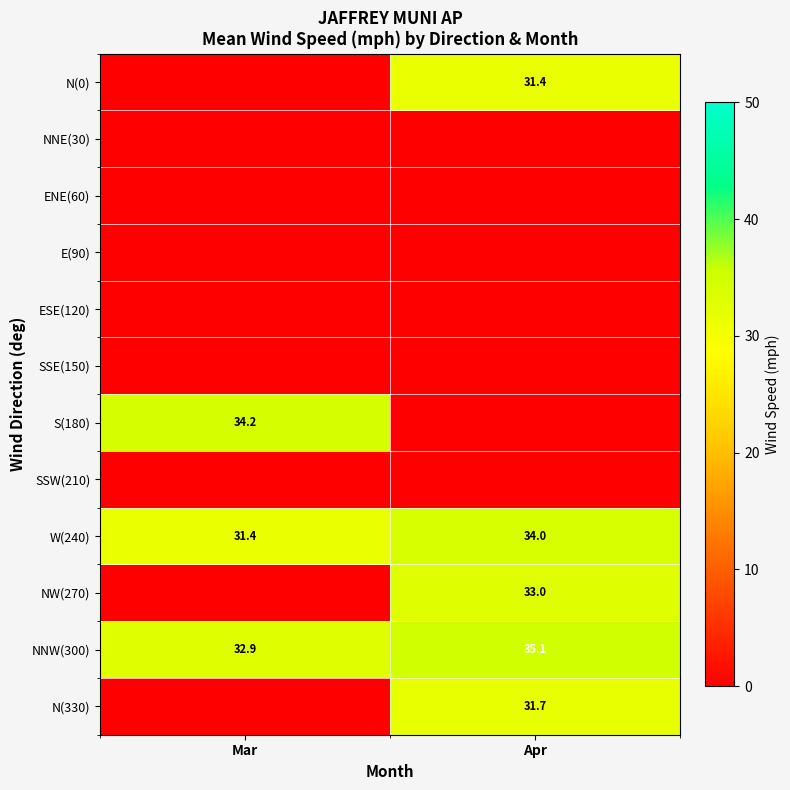

At how many categories does at least one series exceed 4?

2